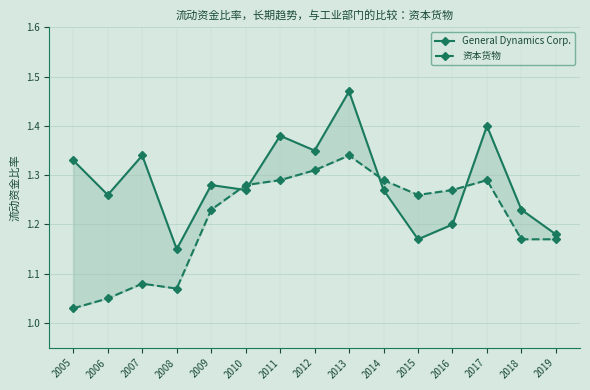

What is the spread (max minus min) of values at 2013?

0.1